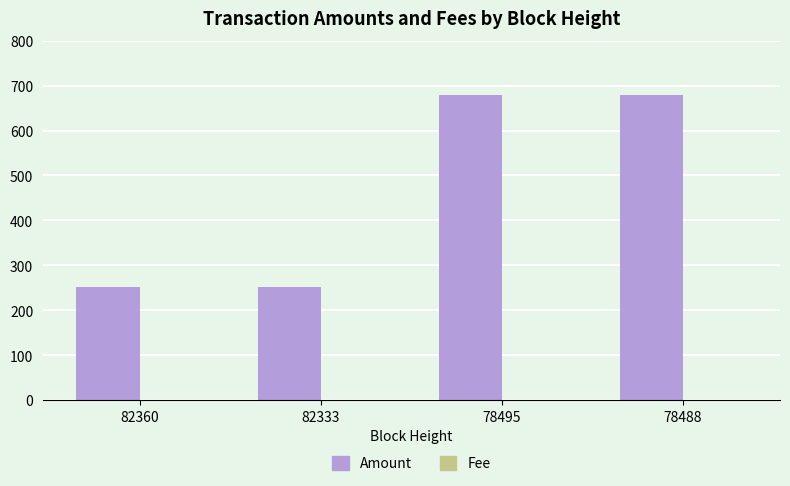

The value of Amount at 82360 is 54.2. True or false?

False